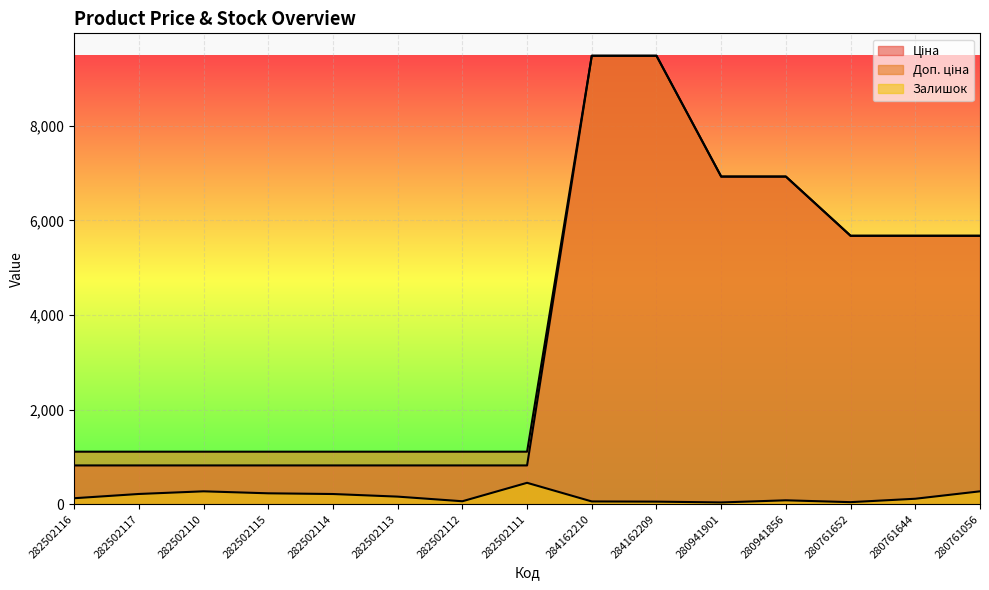

How many series are shown in this chart?

3